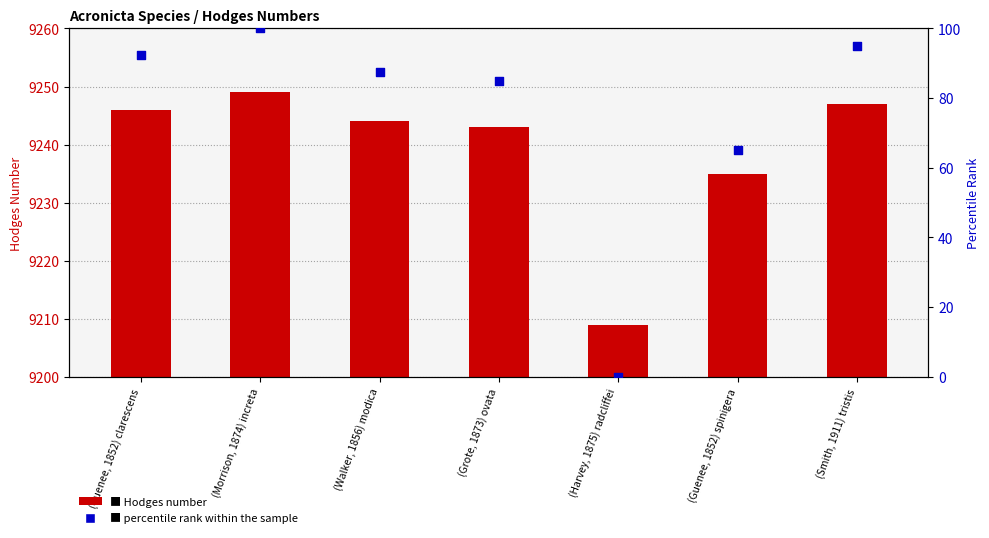

What is the total value across all series at (Morrison, 1874) increta?

9349.0